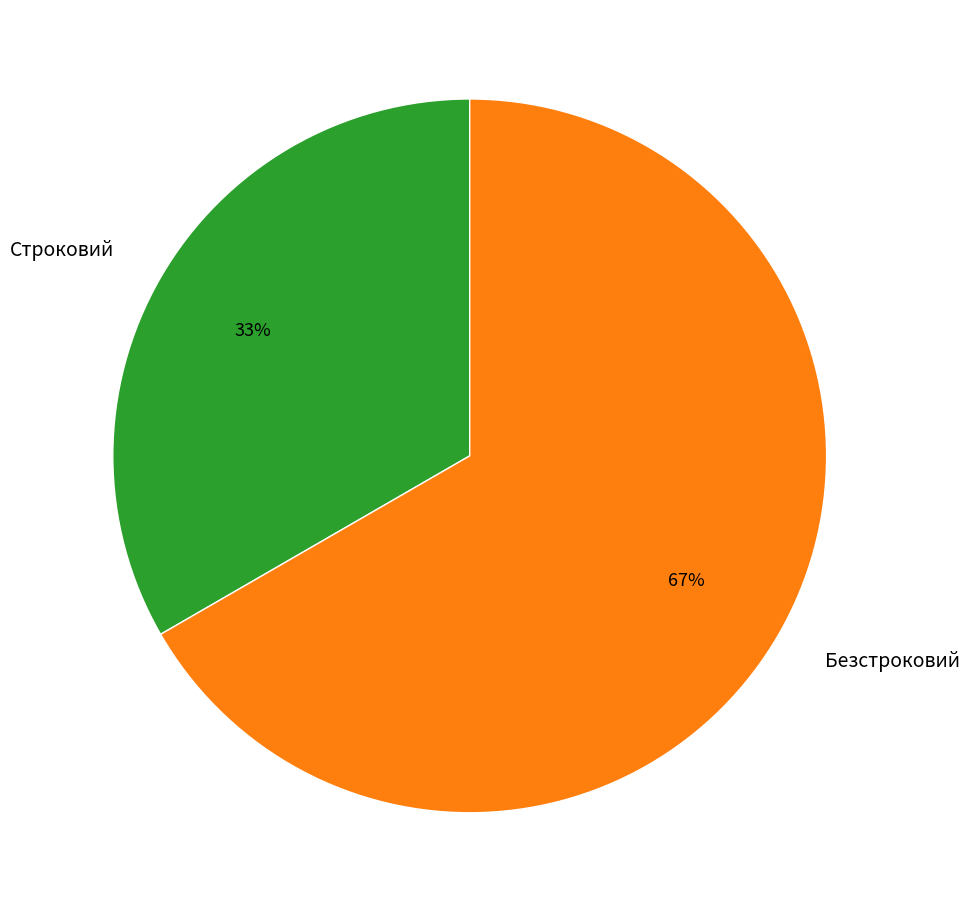

To the nearest percent, what percentage of the pie is Безстроковий?

67%